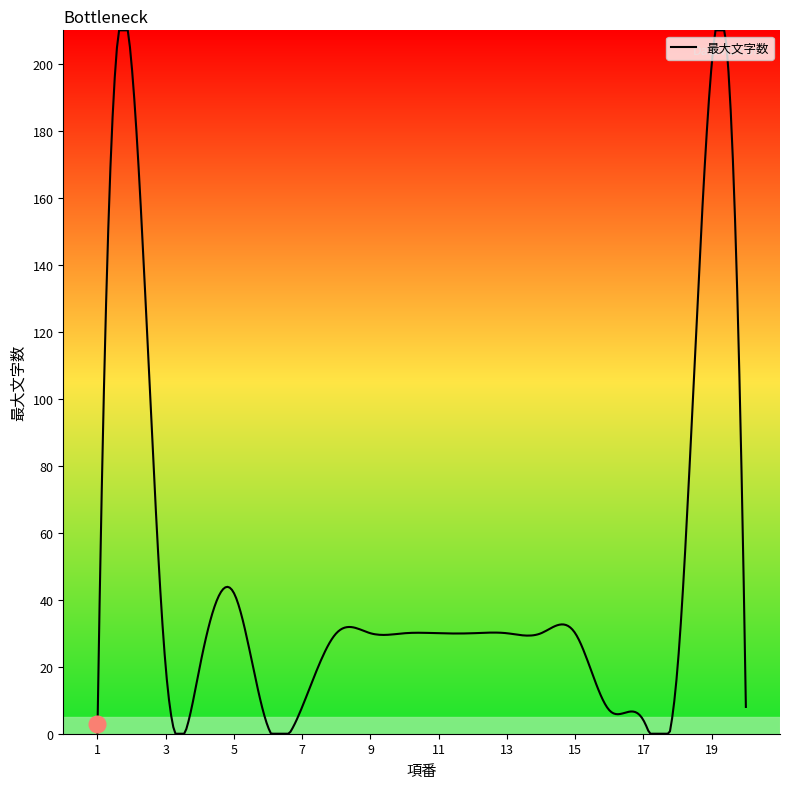

What is the greatest value displayed?

210.0